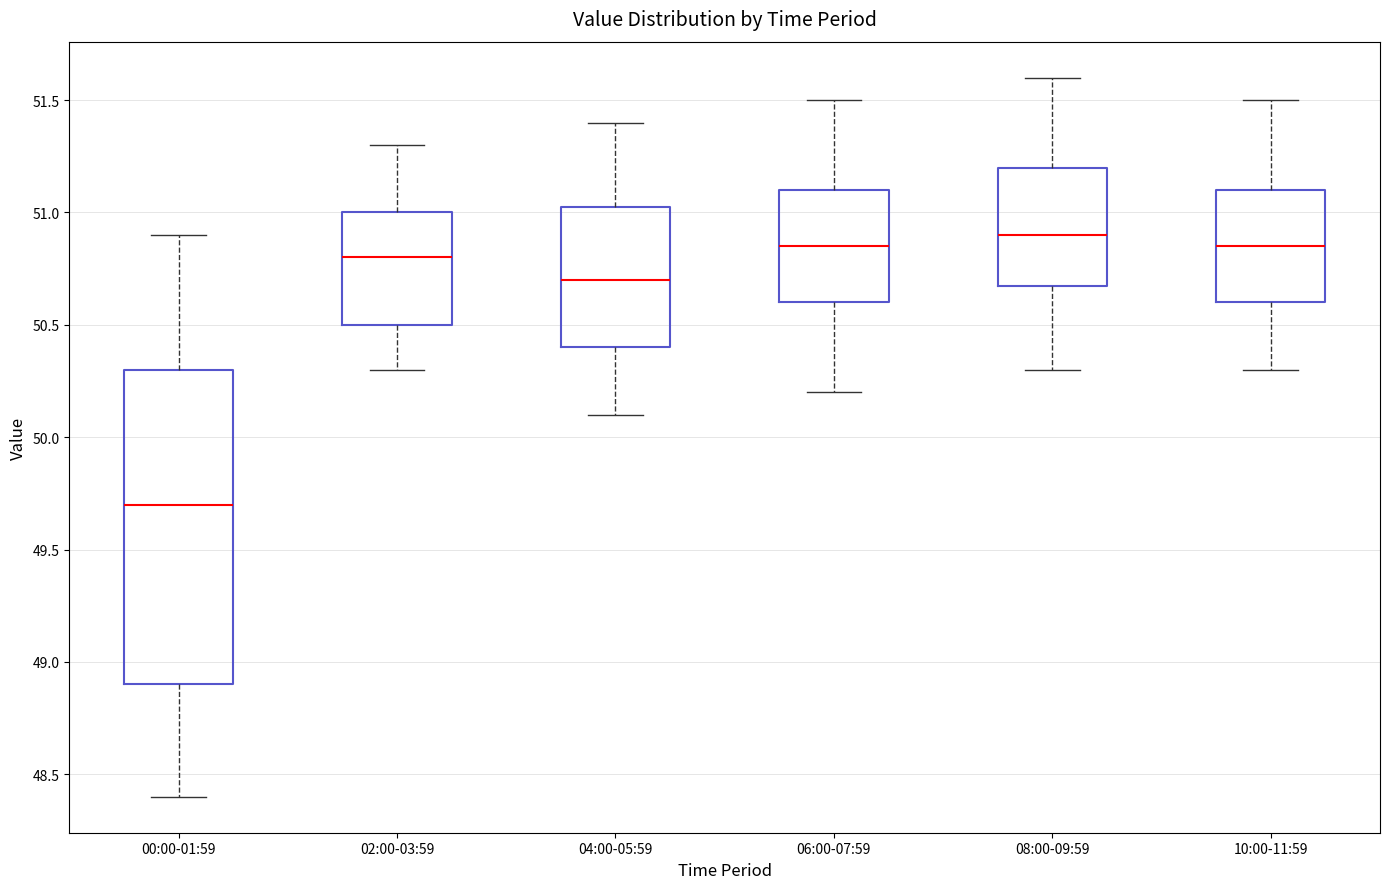

Where does the upper whisker of the box for 08:00-09:59 end on the y-axis? The values are not printed on the chart, so give them approximately, as read against the axis.

51.60